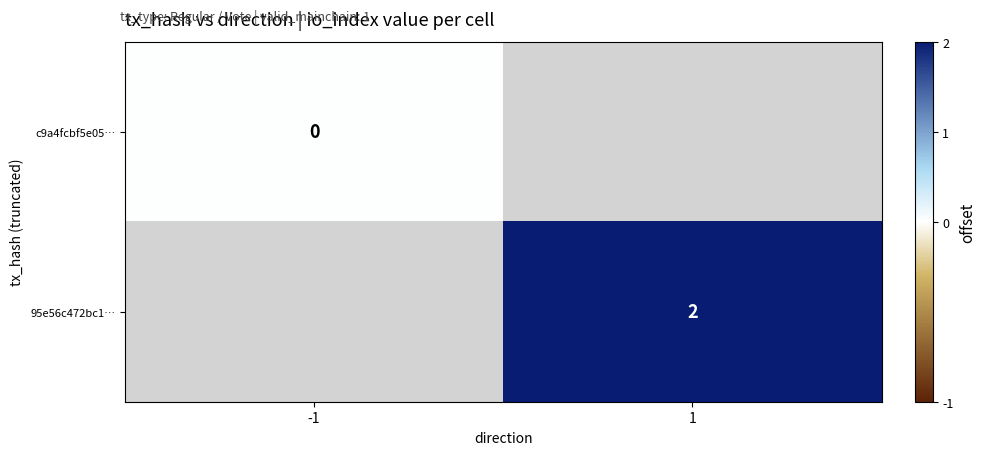

At how many categories does at least one series exceed 0?

1